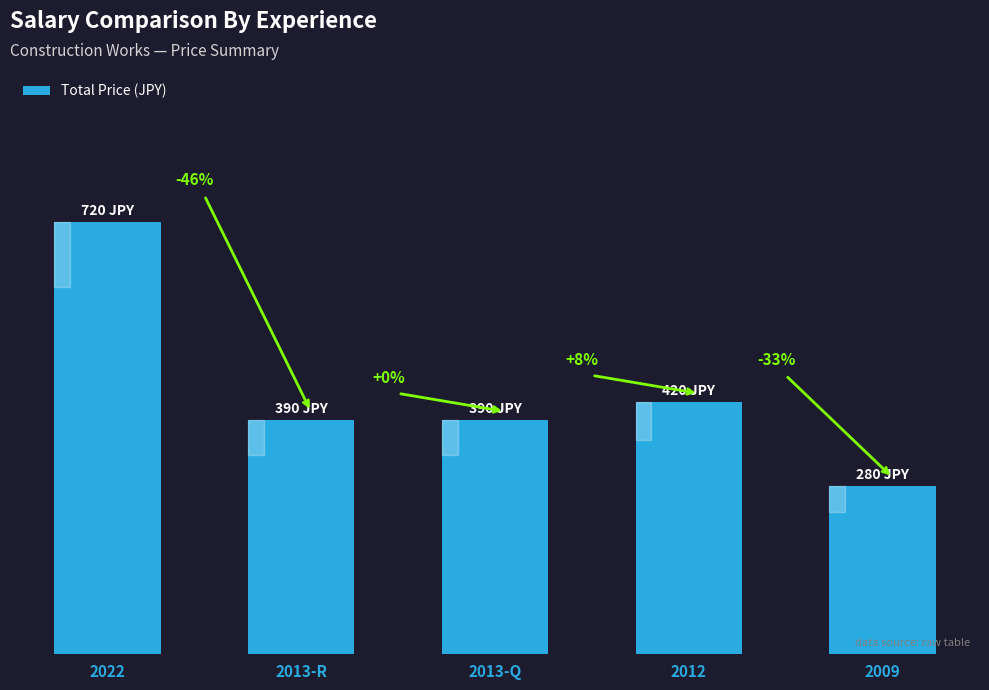

Which has a higher value, 2022 or 2013-R?

2022